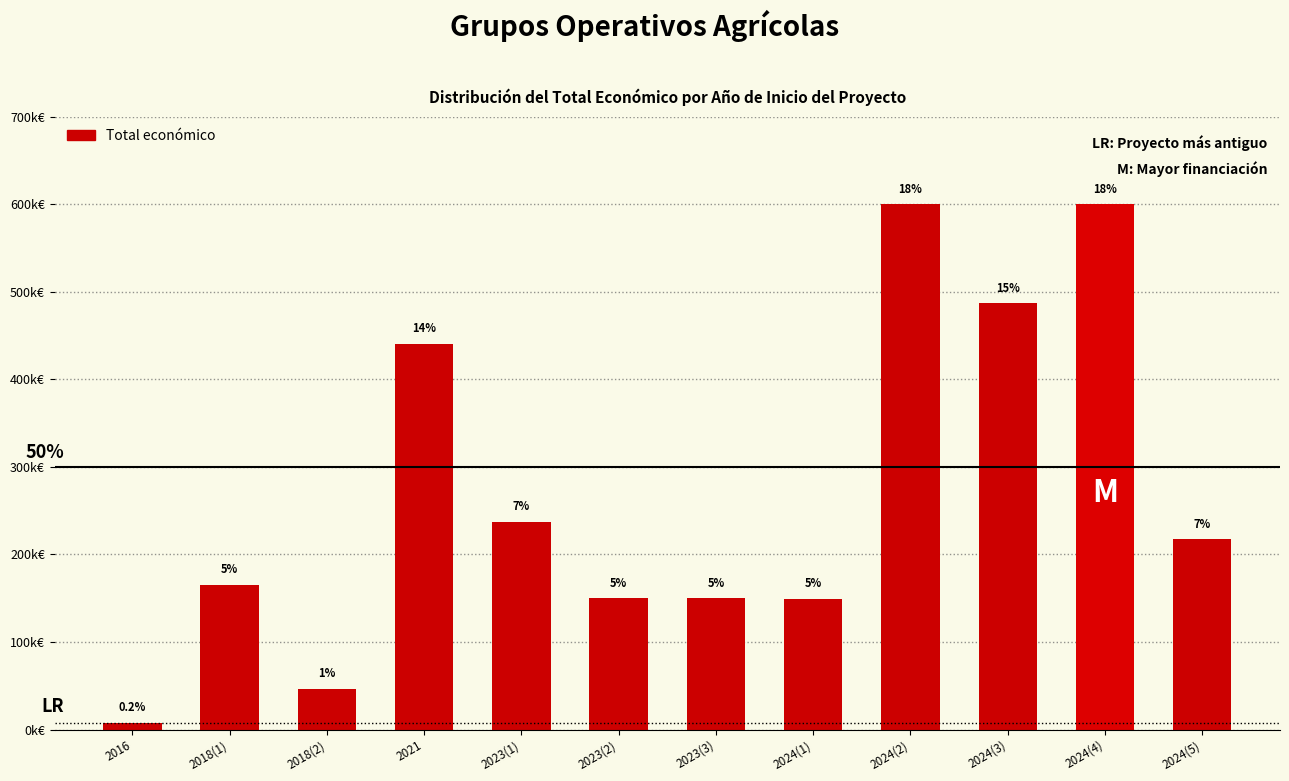

What is the maximum value shown in the chart?

599927